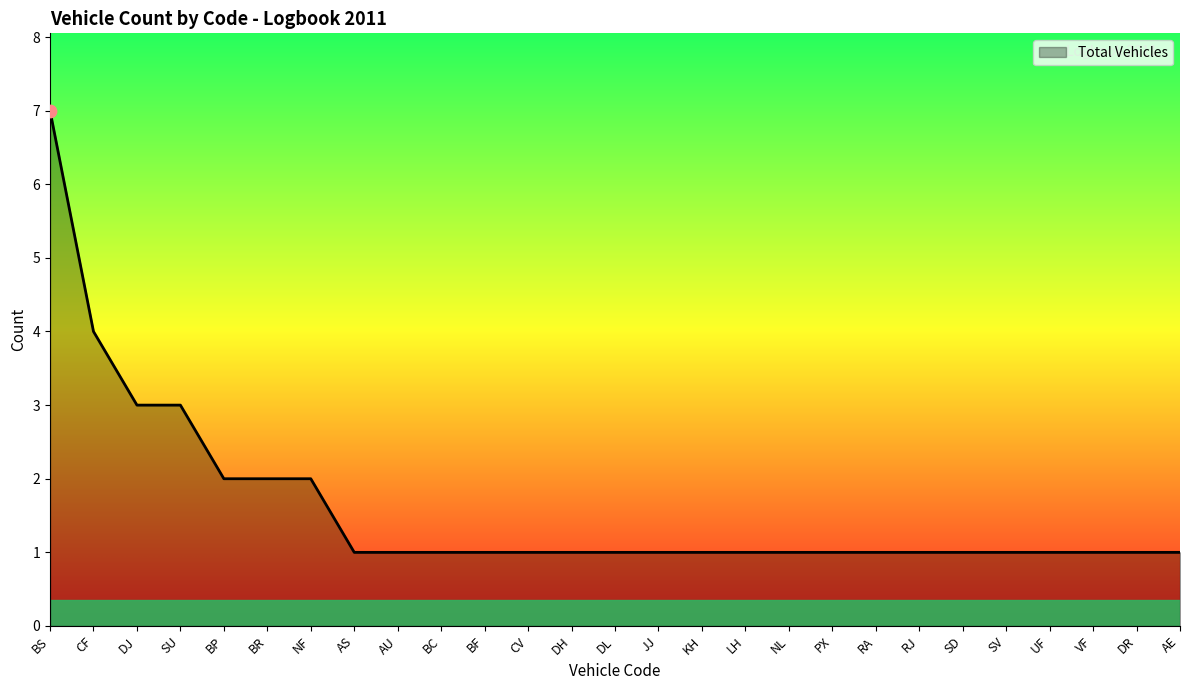

Which has a higher value, BS or BP?

BS